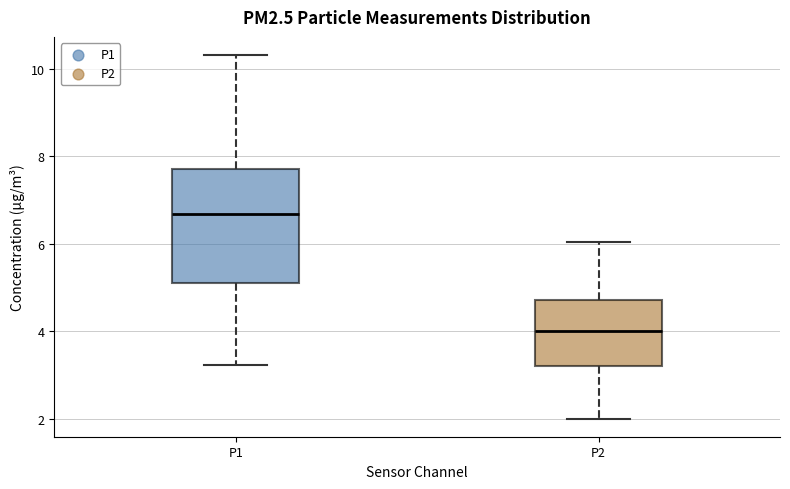

Comparing the boxes themselves (not the whiskers), which one is the tallest?

P1